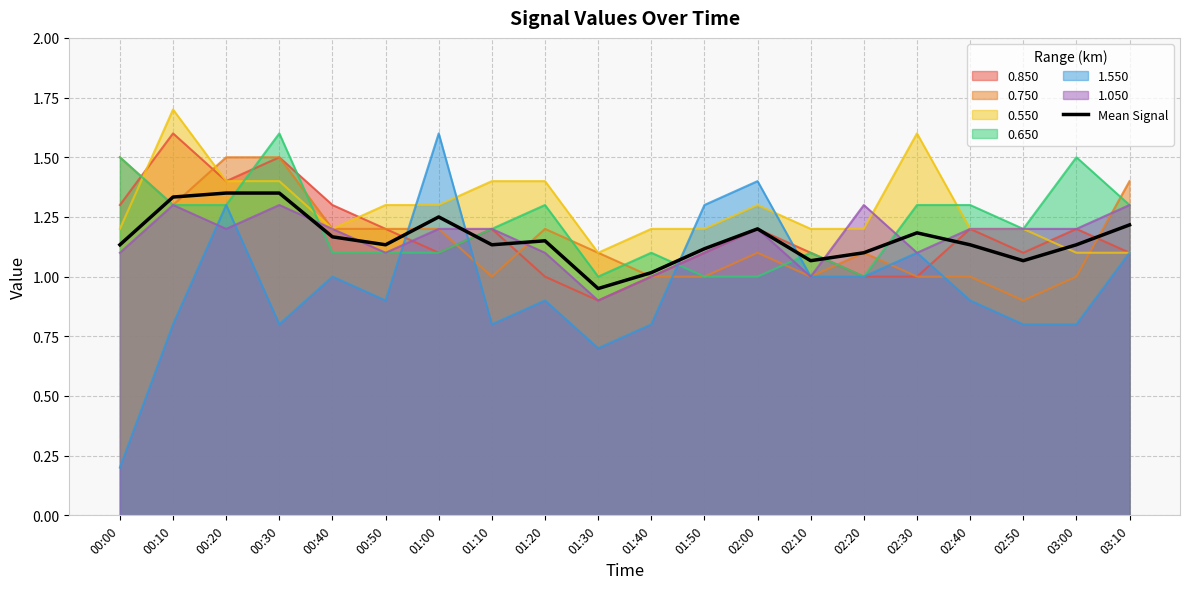

Reading right to left, transcribe all the data shown in this chart.

03:10=1.2	03:00=1.1	02:50=1.1	02:40=1.1	02:30=1.2	02:20=1.1	02:10=1.1	02:00=1.2	01:50=1.1	01:40=1.0	01:30=1.0	01:20=1.2	01:10=1.1	01:00=1.2	00:50=1.1	00:40=1.2	00:30=1.3	00:20=1.3	00:10=1.3	00:00=1.1